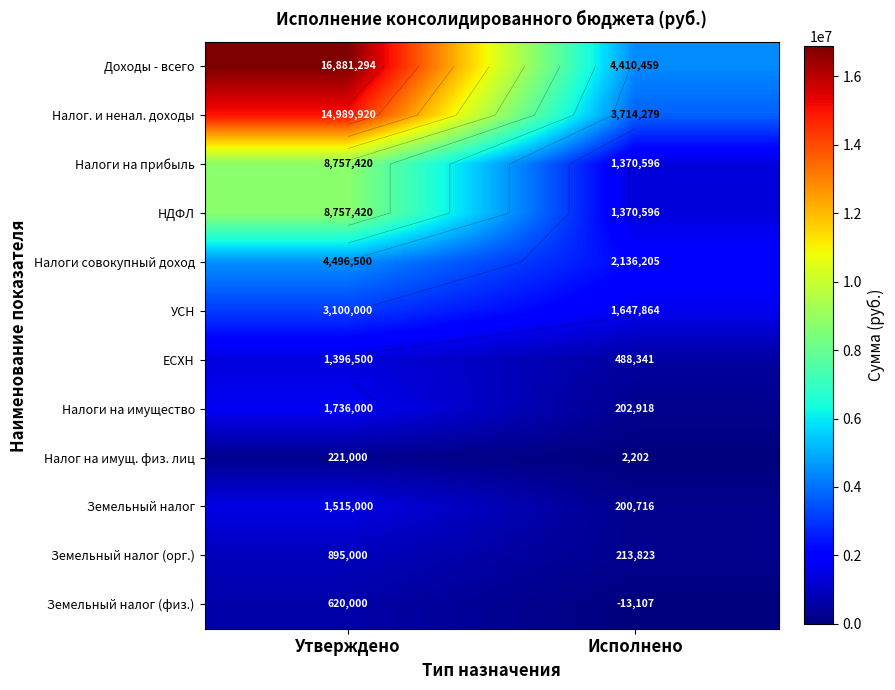

At Утверждено, list the series in order from largest to smallest.

Доходы - всего, Налог. и ненал. доходы, Налоги на прибыль, НДФЛ, Налоги совокупный доход, УСН, Налоги на имущество, Земельный налог, ЕСХН, Земельный налог (орг.), Земельный налог (физ.), Налог на имущ. физ. лиц